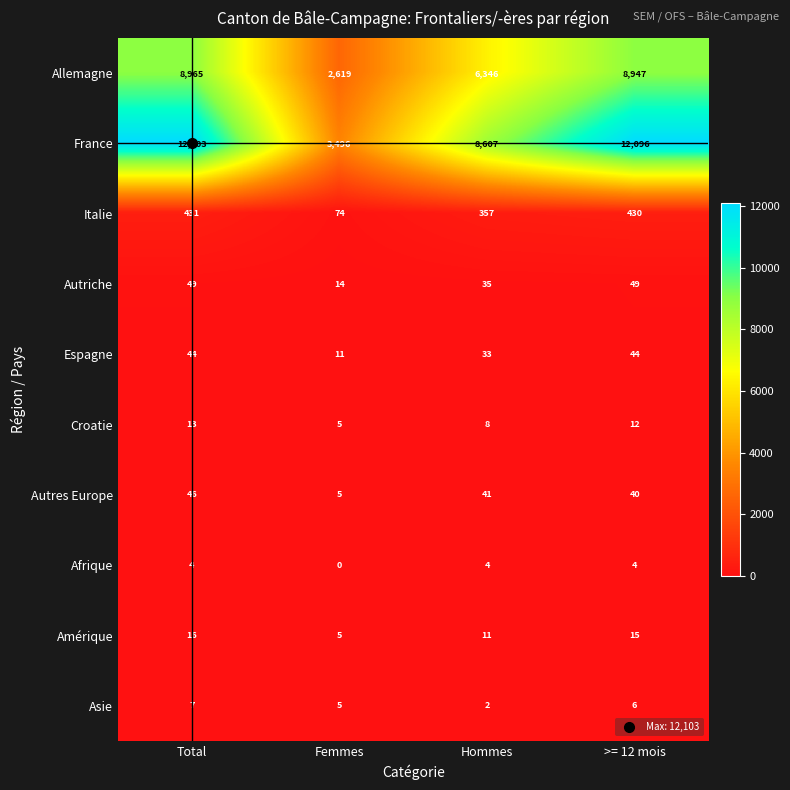

How many data points does each series have?

4